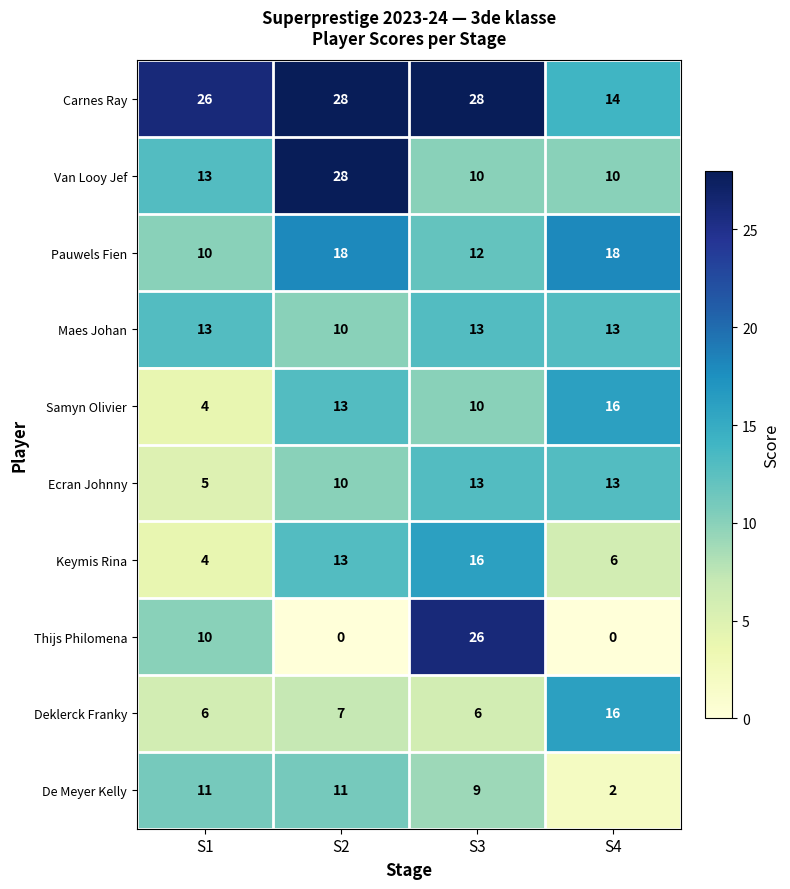

True or false: Van Looy Jef has a value of 13 at S1.

True